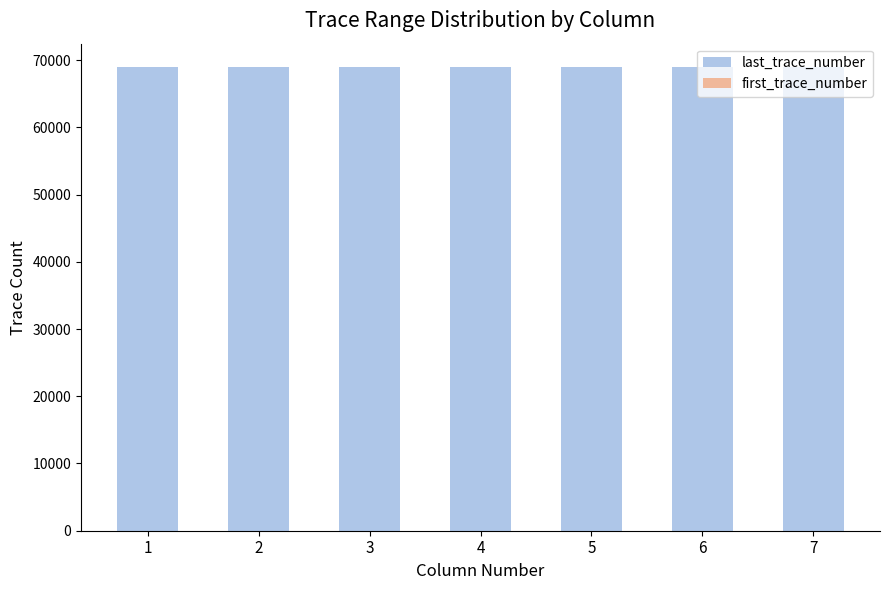

Is it true that first_trace_number equals 1 at 1?

False